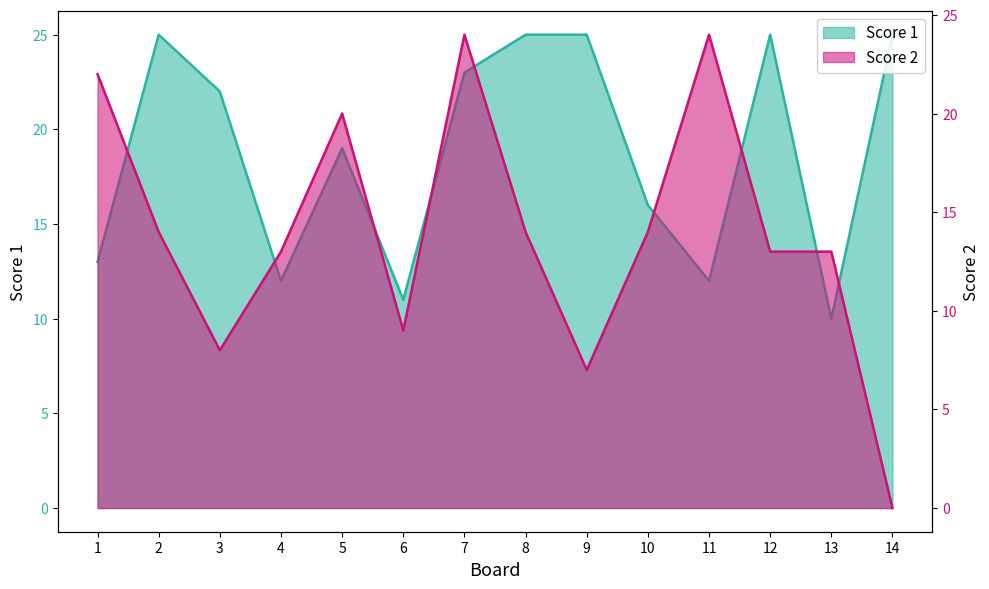

What is the sum of the Score 2 values at 9 and 2?

21